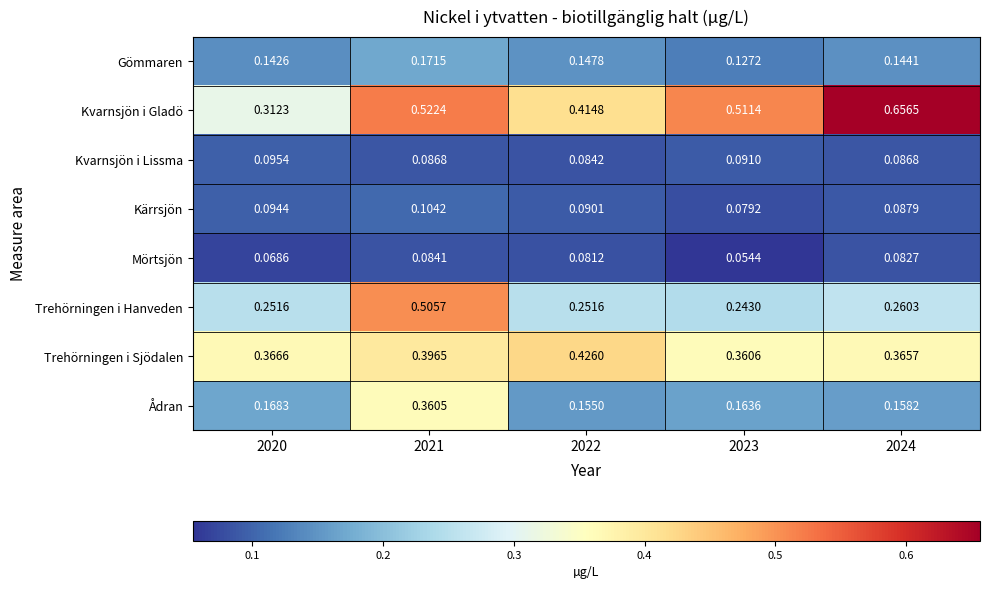

Rank the series at 2024 from highest to lowest value.

Kvarnsjön i Gladö, Trehörningen i Sjödalen, Trehörningen i Hanveden, Ådran, Gömmaren, Kärrsjön, Kvarnsjön i Lissma, Mörtsjön